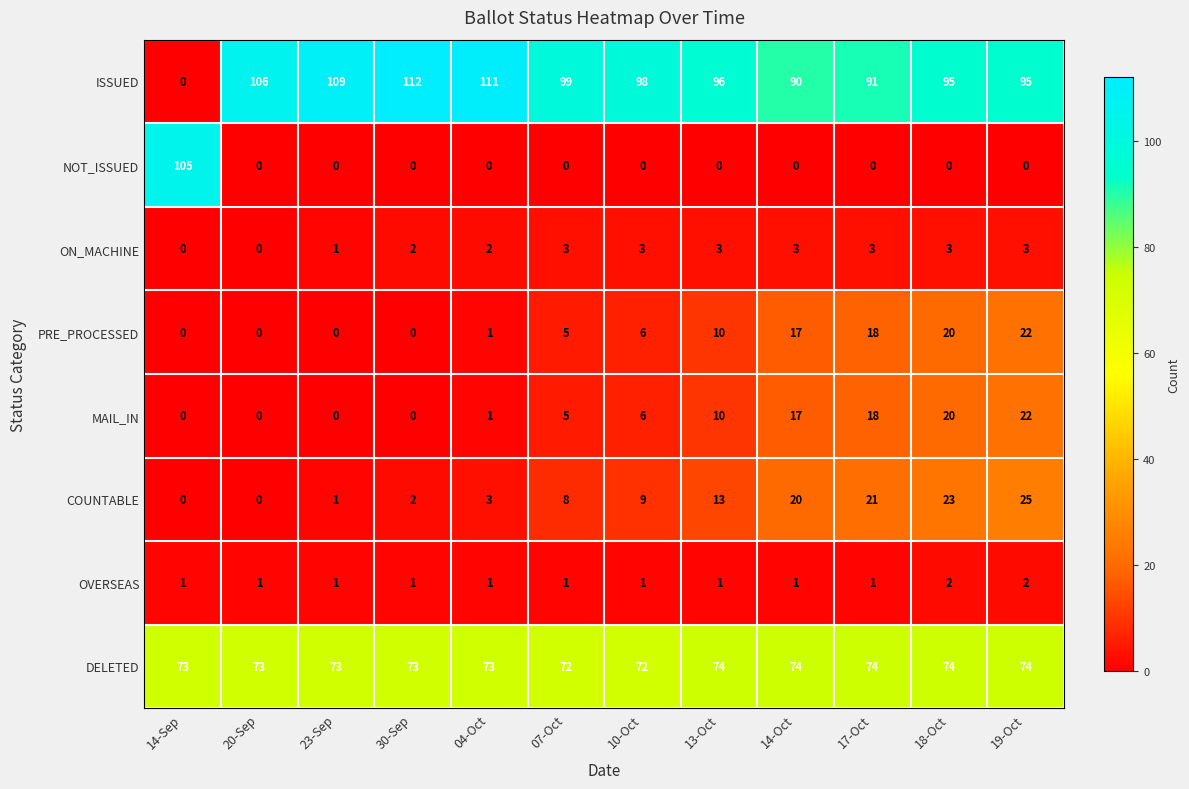

The COUNTABLE series shows 0 at 14-Sep. True or false?

True